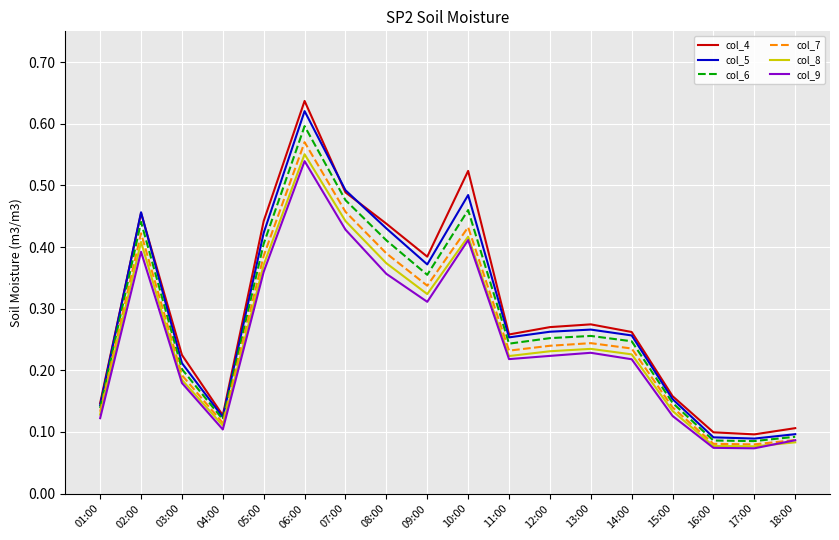

Rank the series by their average value, from lowest to highest.

col_9, col_8, col_7, col_6, col_5, col_4